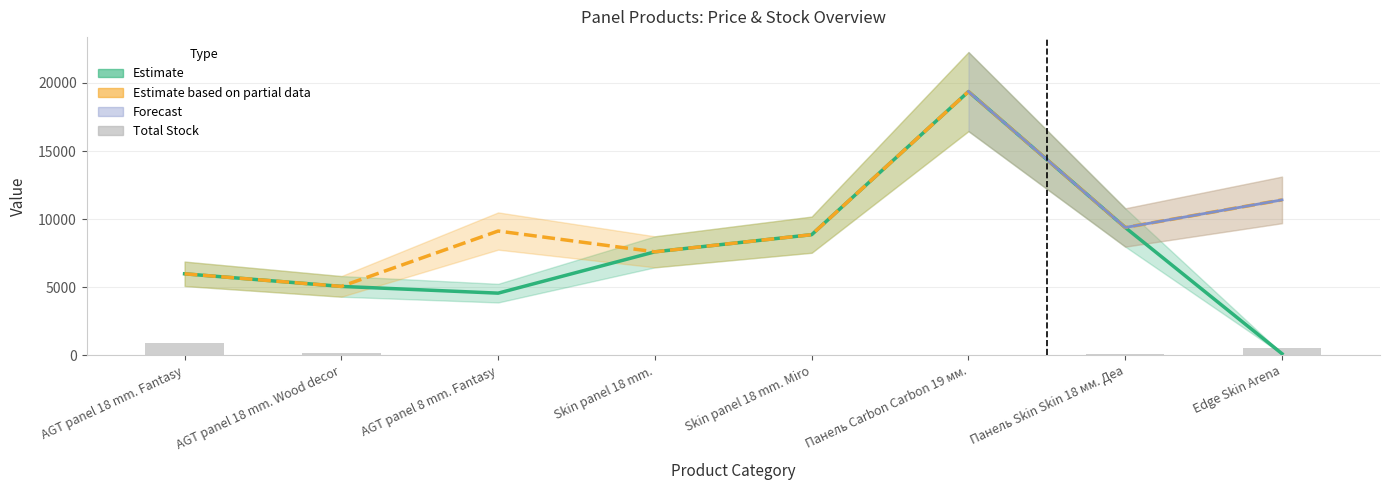

Is it true that Estimate based on partial data (Avg Add Price) equals 15118.1 at AGT panel 8 mm. Fantasy?

False